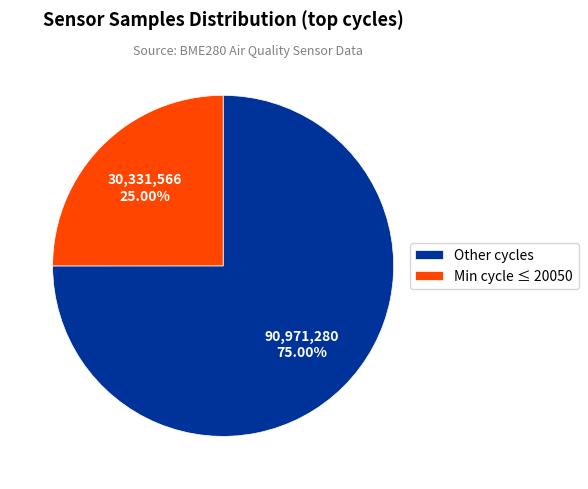

Combined, do Min cycle ≤ 20050 and Other cycles account for over 50%?

Yes